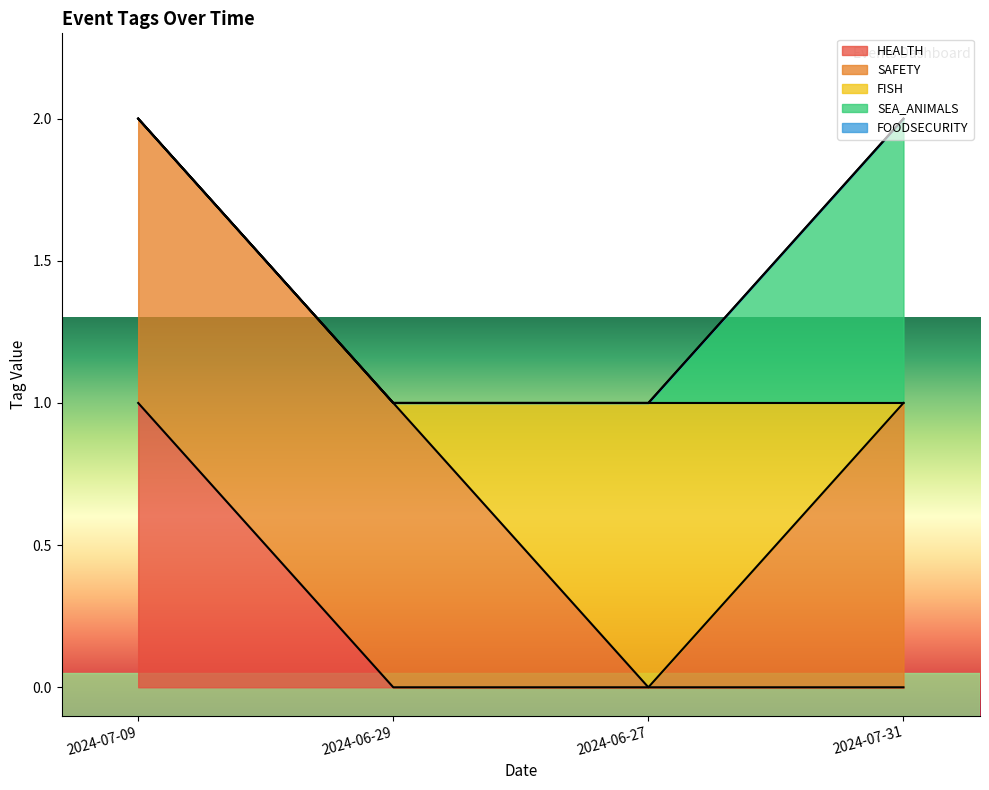

What is the label of the 4th point from the right?

2024-07-09